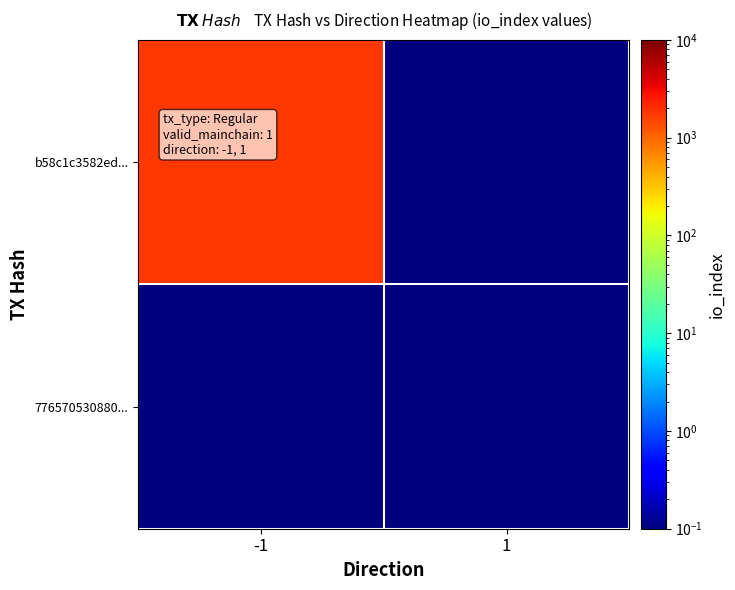

Rank the series at 1 from highest to lowest value.

b58c1c3582ed..., 776570530880...